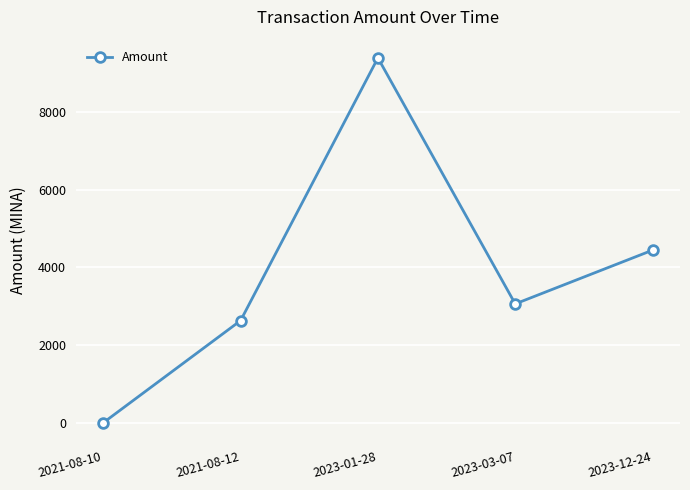

What is the change in value from 2021-08-10 to 2023-03-07?

+3058.8